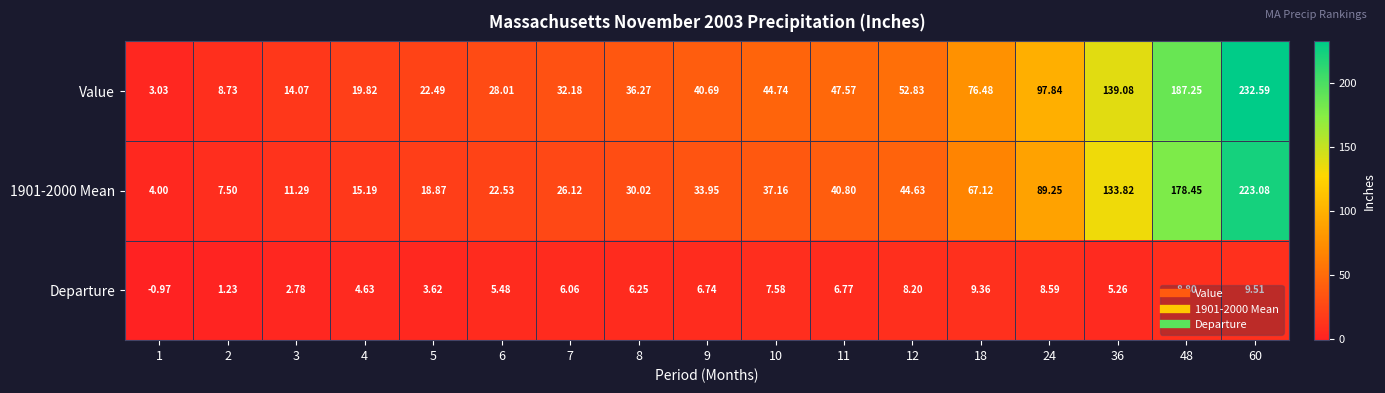

What is the maximum value shown in the chart?

232.6